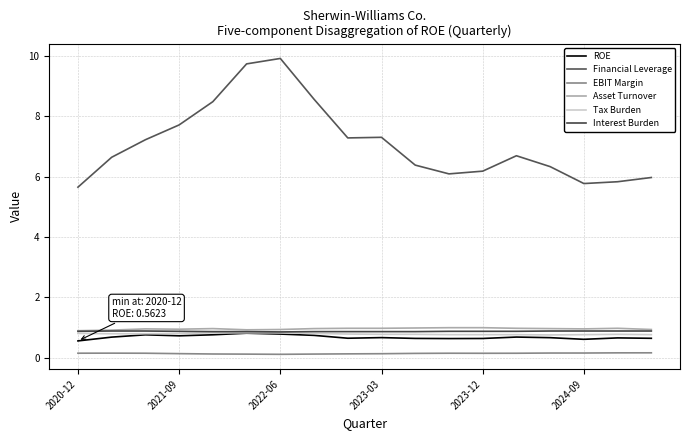

How many lines are shown in the chart?

6